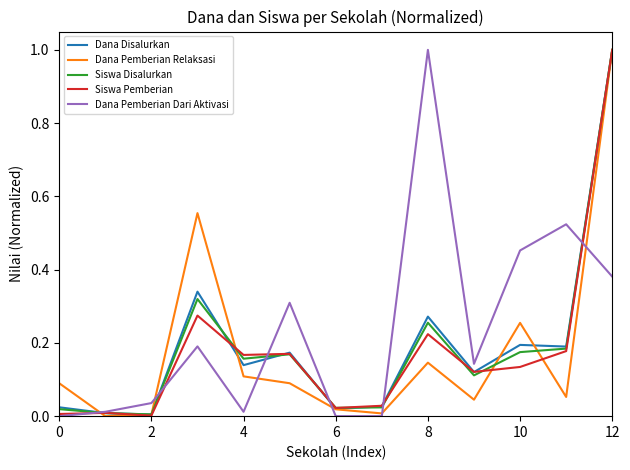

Which series has the largest total across all categories?

Dana Pemberian Dari Aktivasi